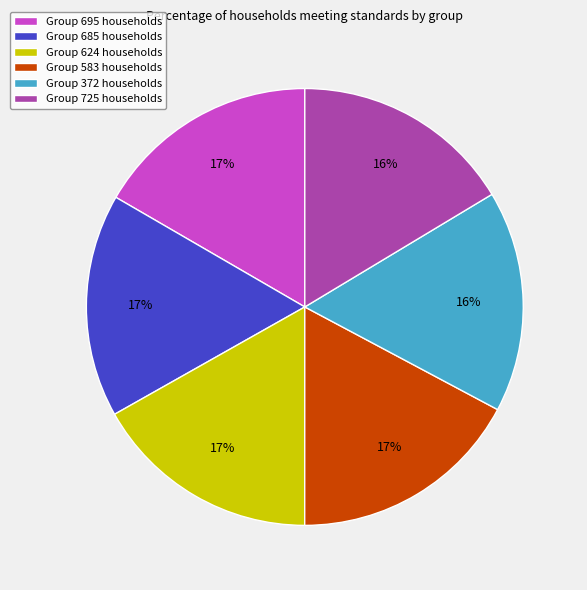

Is the sum of Group 695 households and Group 372 households greater than half?

No